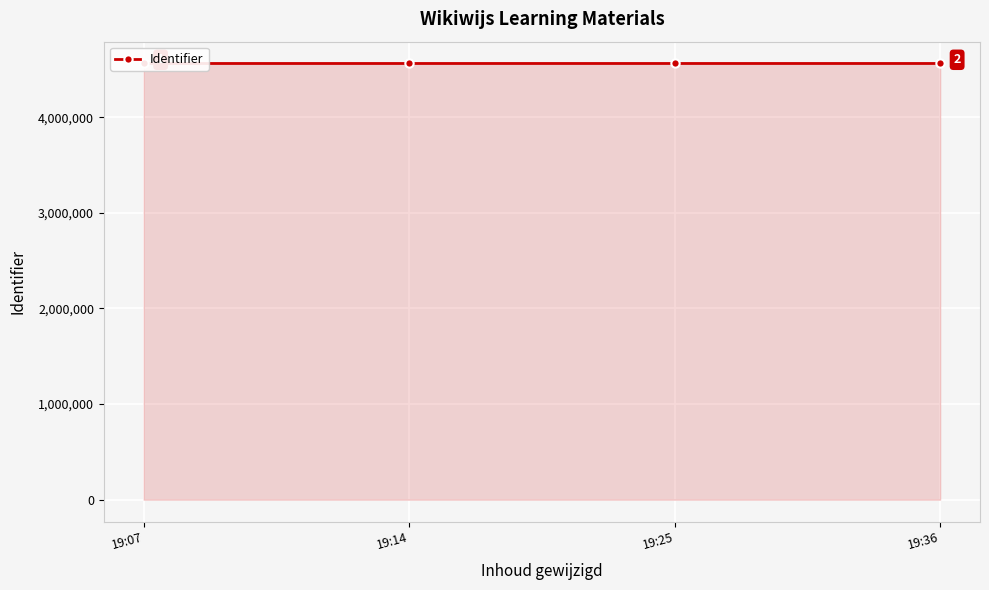

What is the value of the 1st point from the left?

4561721